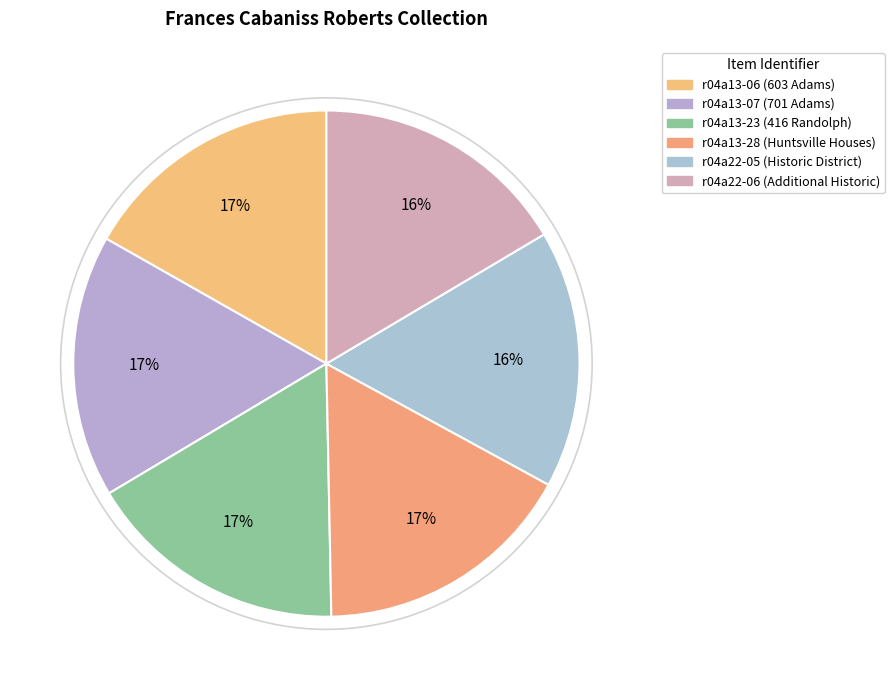

Which category has the biggest portion of the pie?

r04a13-06 (603 Adams)